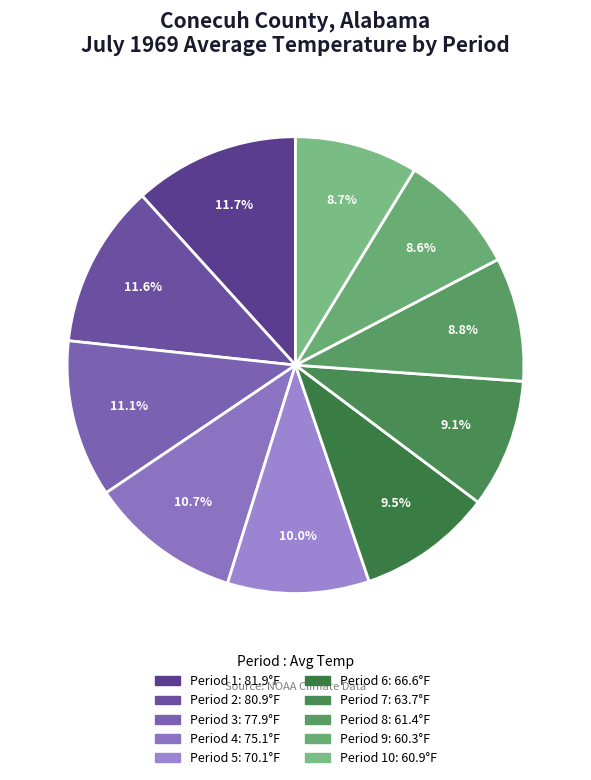

How many slices are in this pie chart?

10